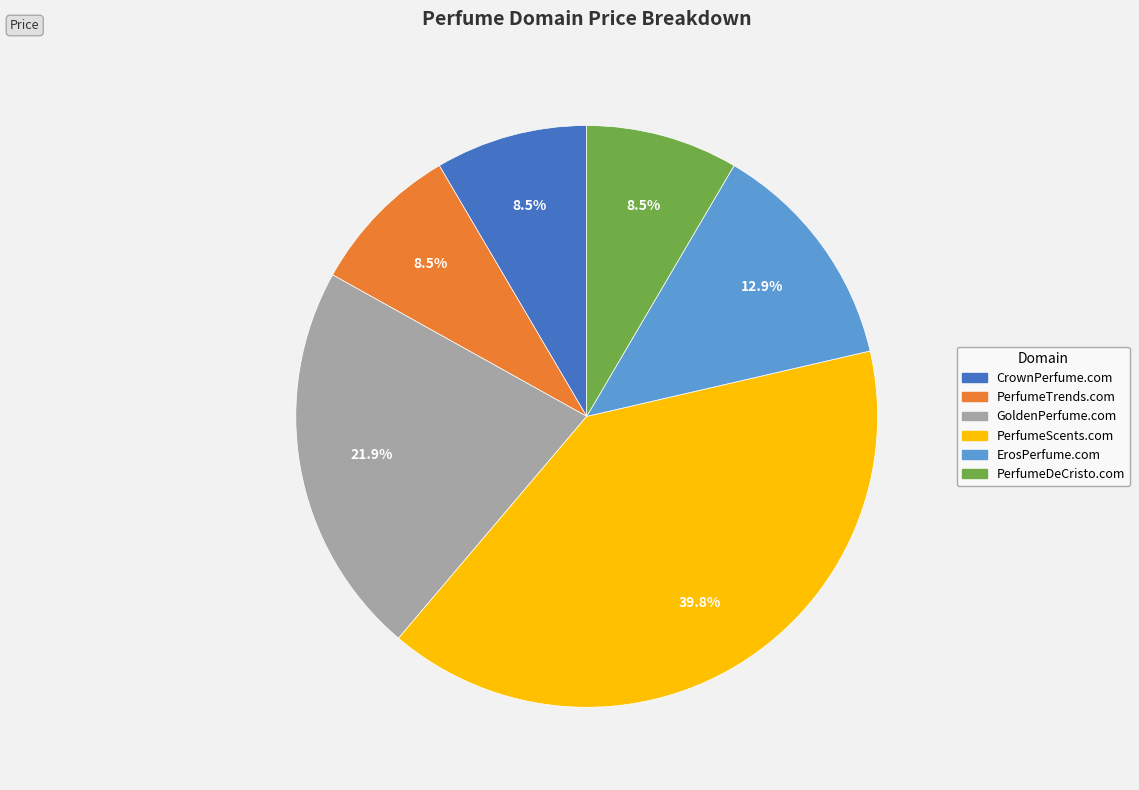

Is it true that ErosPerfume.com is 2% of the pie?

False